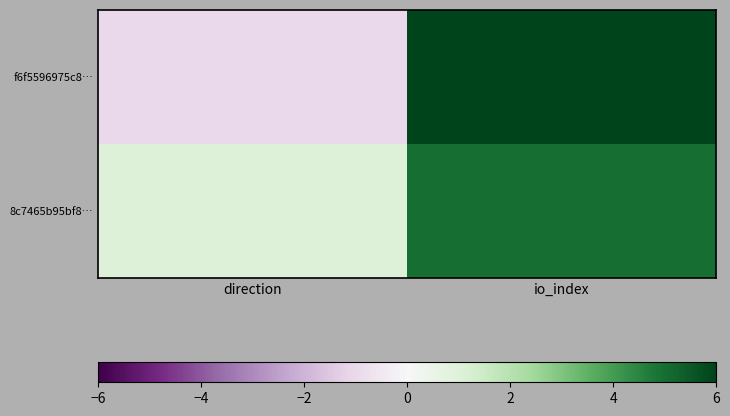

Which series has the widest spread of values?

f6f5596975c8…